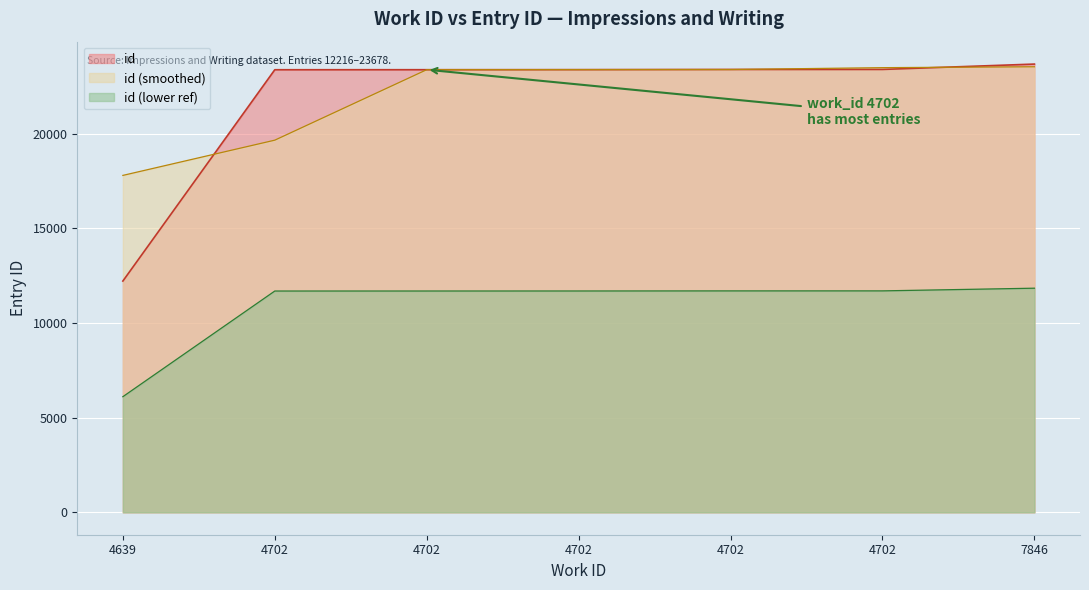

The value at 4702 is 23379. True or false?

True